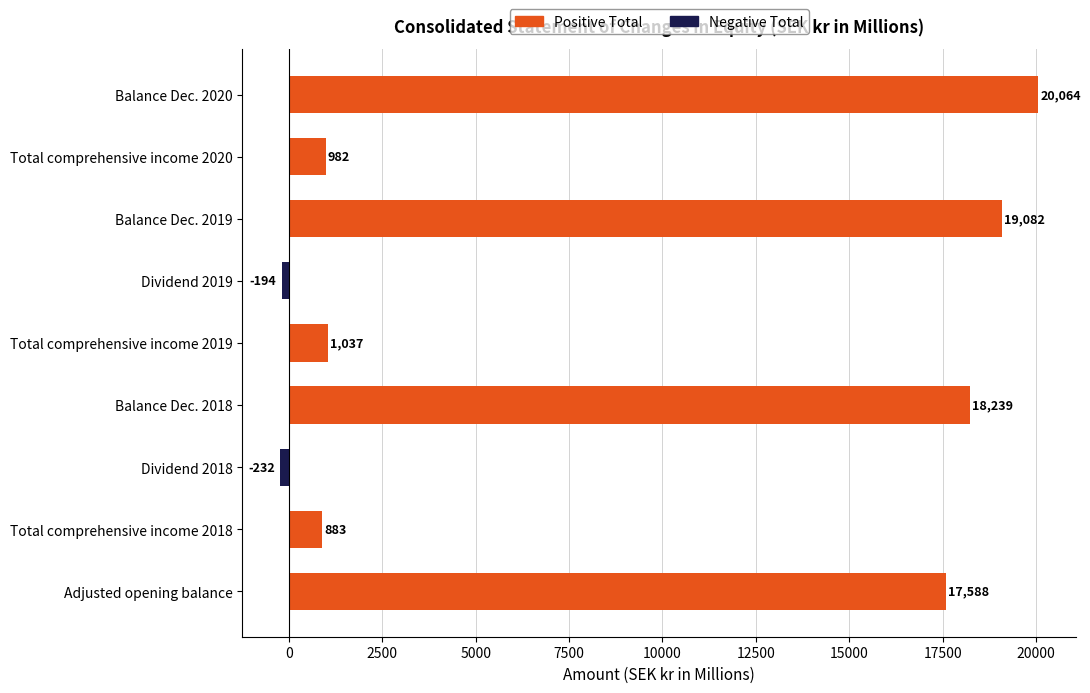

True or false: Negative Total has a value of 0 at Balance Dec. 2018.

True